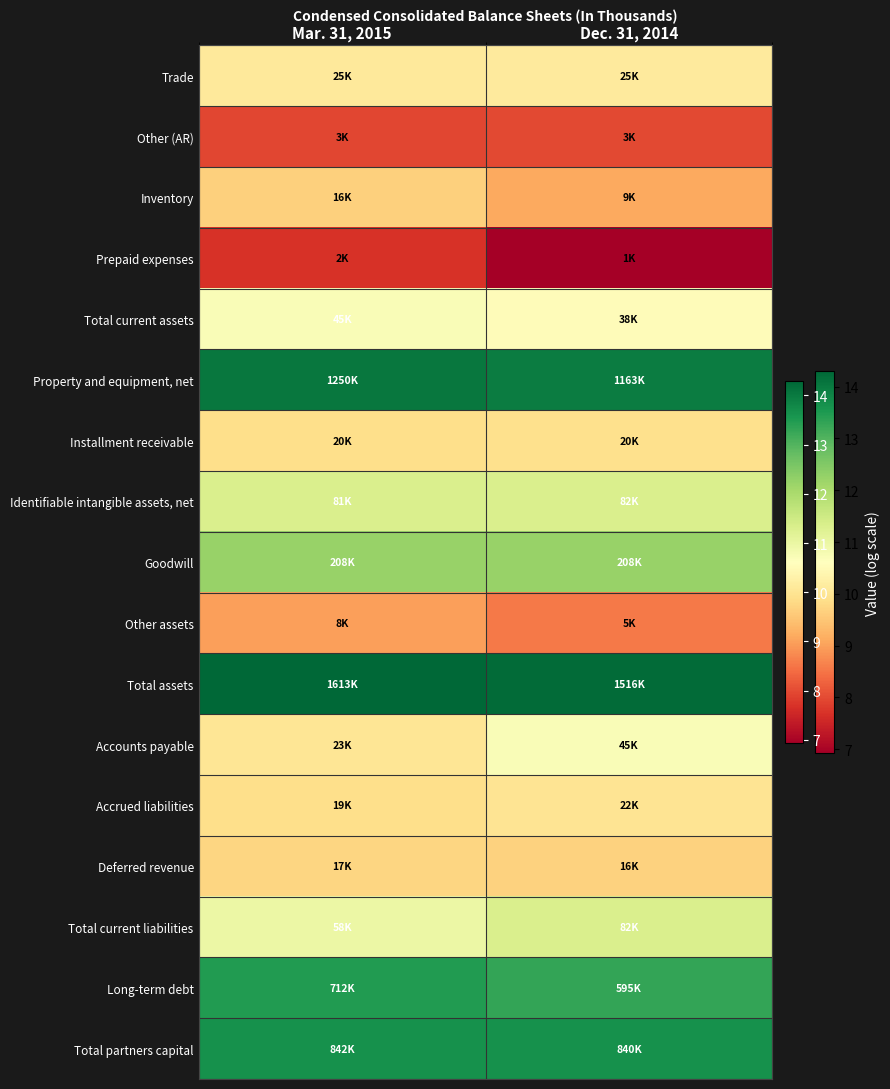

Rank the series by their maximum value, from lowest to highest.

Prepaid expenses, Other (AR), Other assets, Inventory, Deferred revenue, Installment receivable, Accrued liabilities, Trade, Accounts payable, Total current assets, Total current liabilities, Identifiable intangible assets, net, Goodwill, Long-term debt, Total partners capital, Property and equipment, net, Total assets